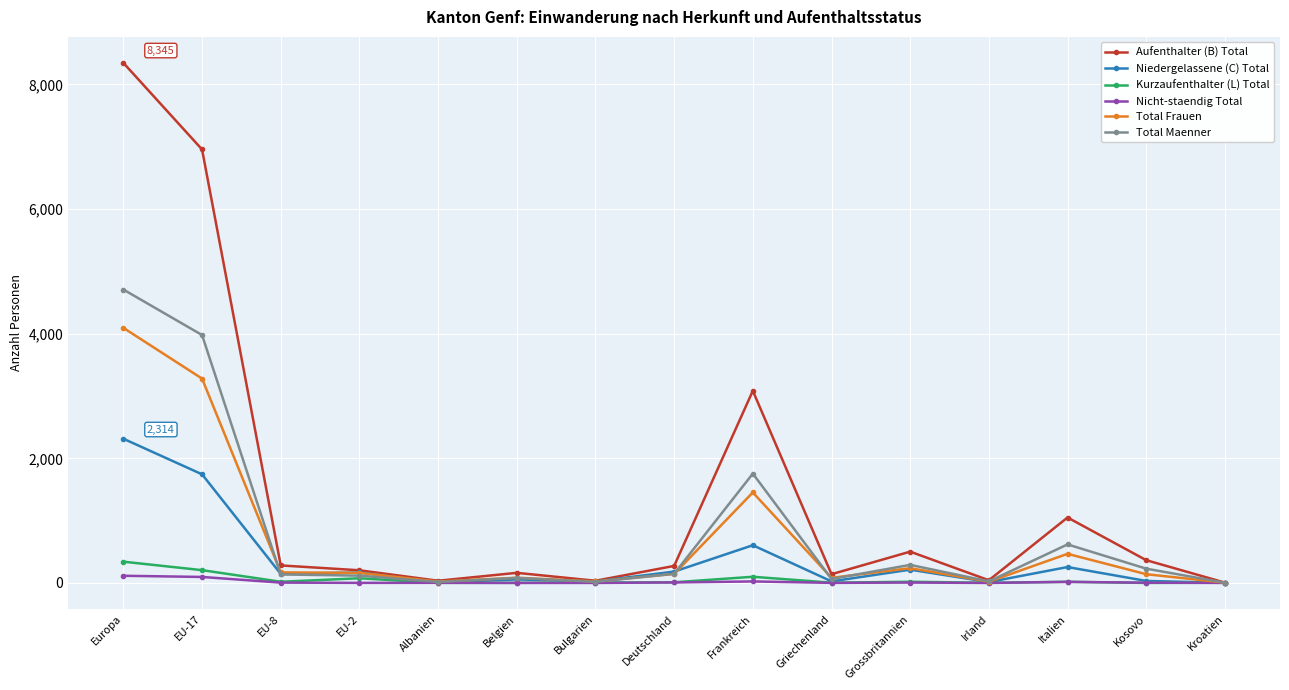

Which series has the largest range (max minus min)?

Aufenthalter (B) Total